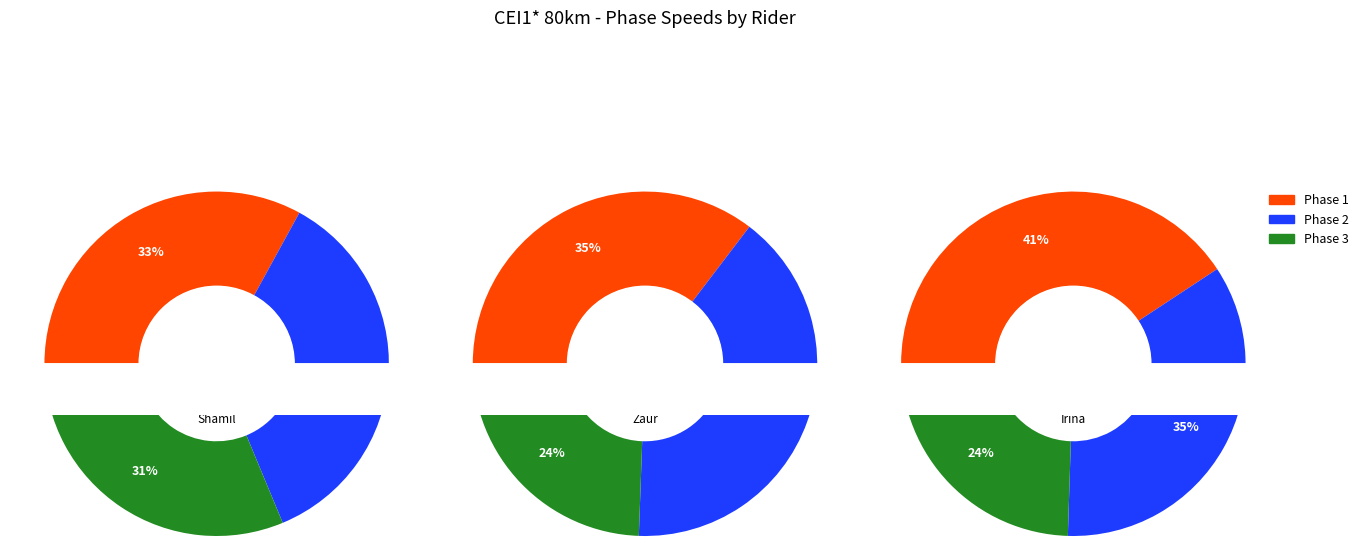

Which category has the smallest portion of the pie?

Phase 3